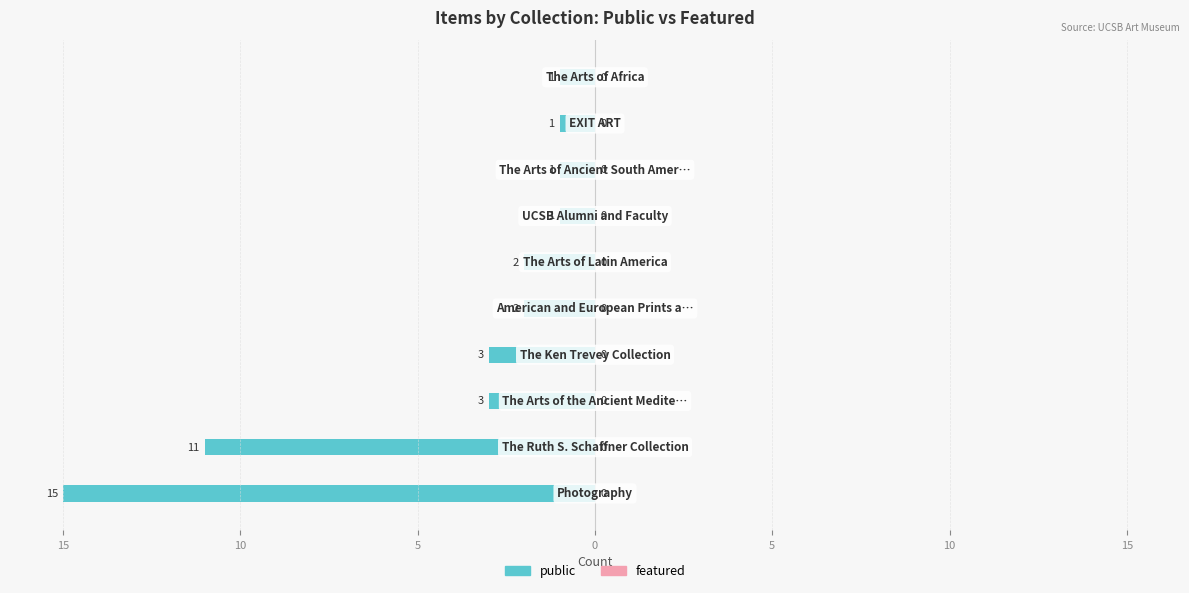

Does the chart contain any negative values?

Yes